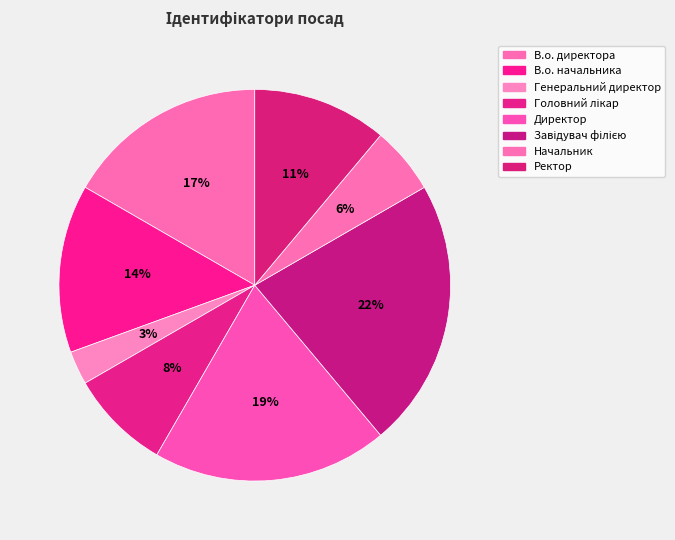

Is there a majority slice in this chart?

No